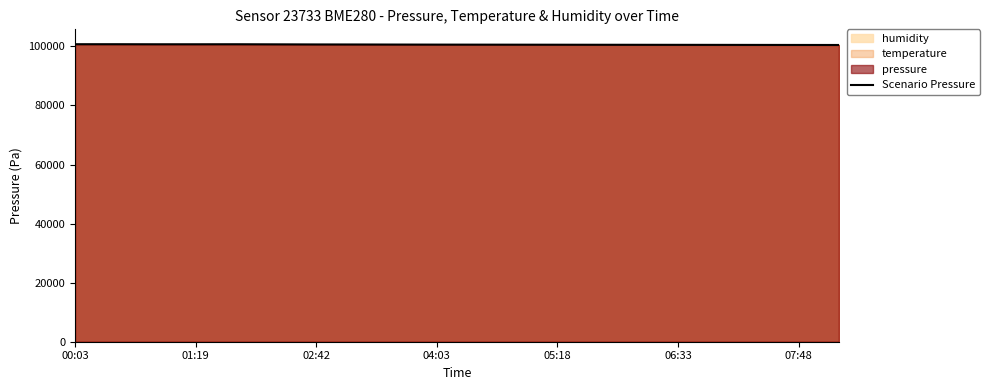

What is the highest value of the Scenario Pressure series?

100757.0